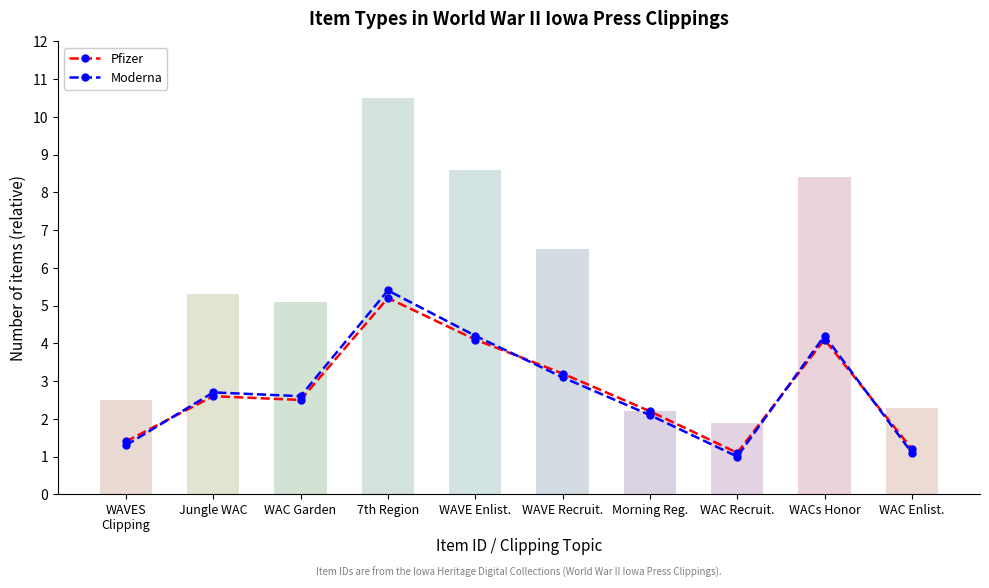

At how many categories does at least one series exceed 1?

10